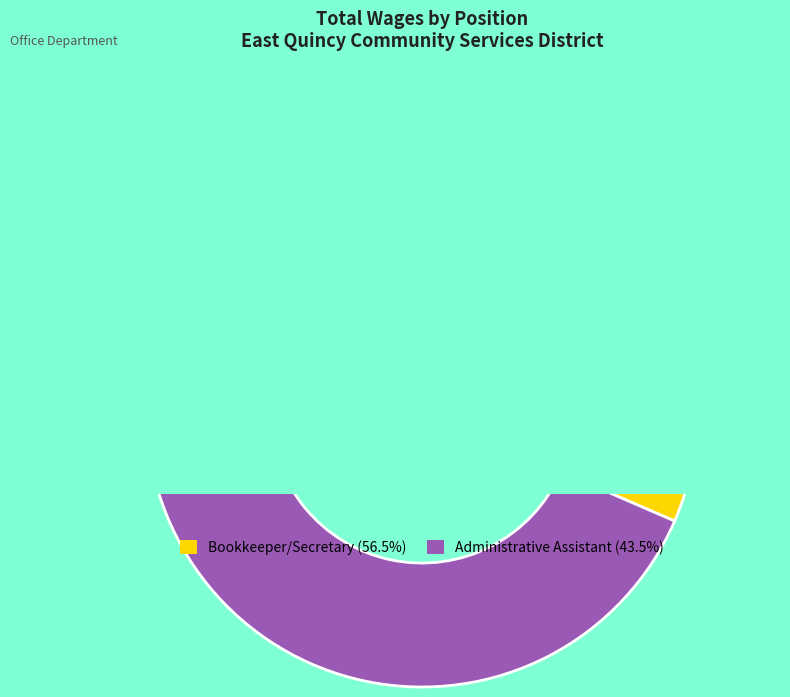

True or false: Administrative Assistant accounts for 43% of the total.

True